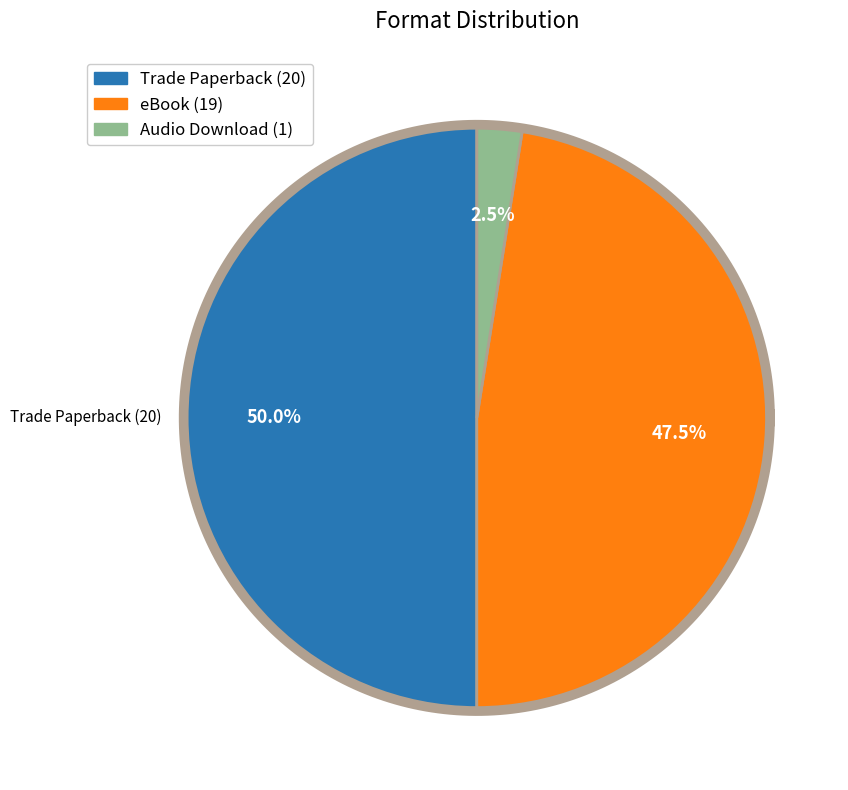

To the nearest percent, what portion does Trade Paperback represent?

50%